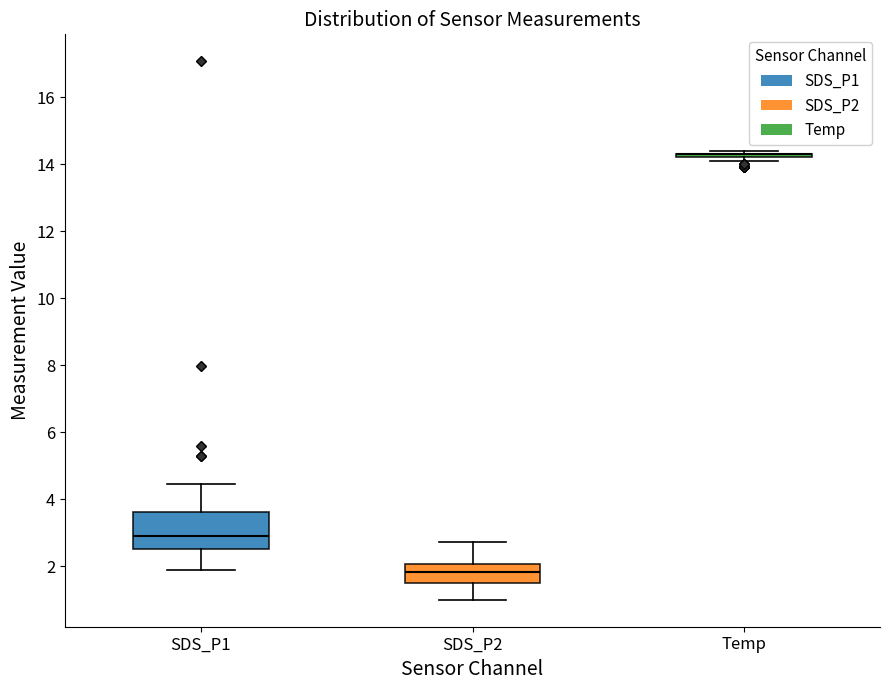

Which box is the tallest, from its lower edge to its upper edge?

SDS_P1